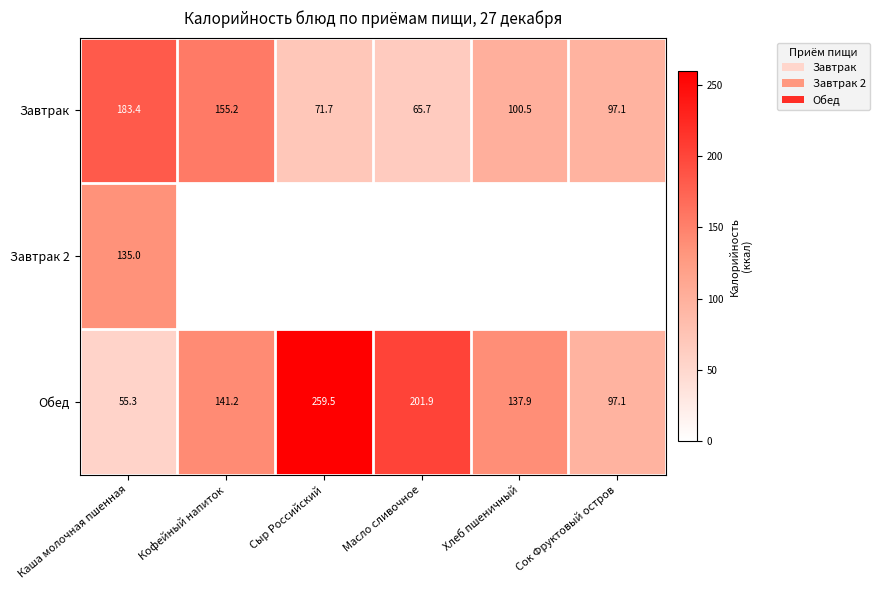

At Каша молочная пшенная, list the series in order from smallest to largest.

Обед, Завтрак 2, Завтрак